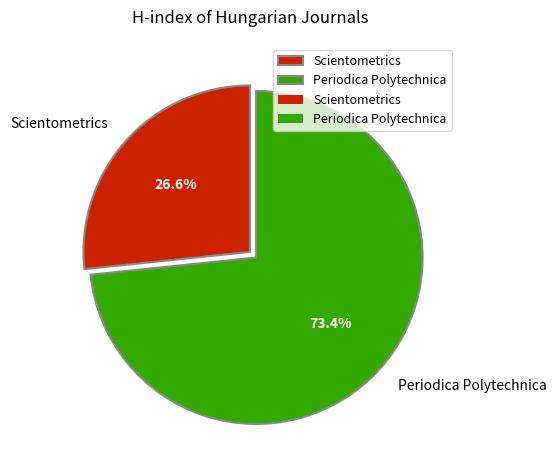

To the nearest percent, what is the difference between the largest and smallest slice percentages?

47%